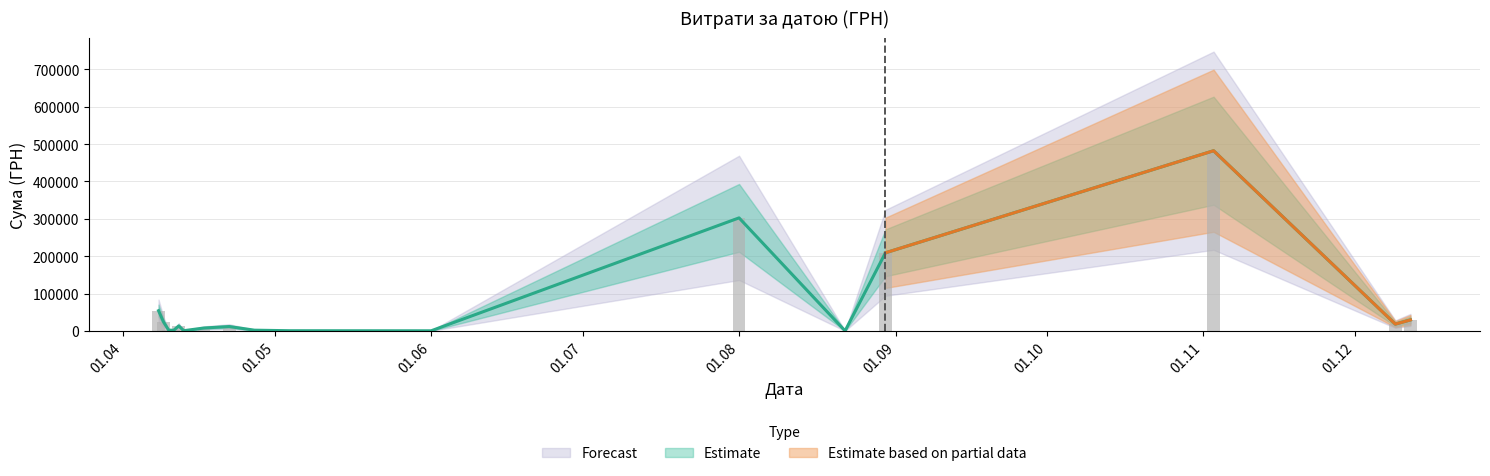

Between 27.04.2016 and 10.04.2016, which is larger?

10.04.2016